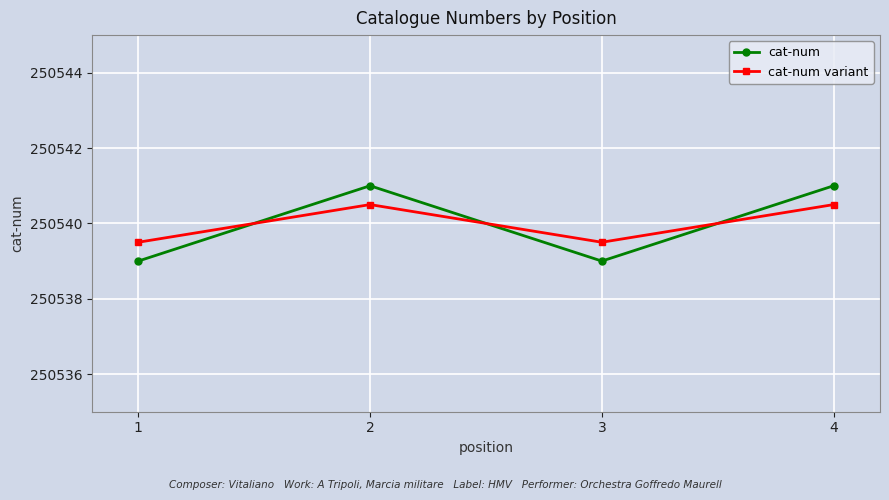

What is the value of the cat-num variant point at the 4th from the left?

250540.5